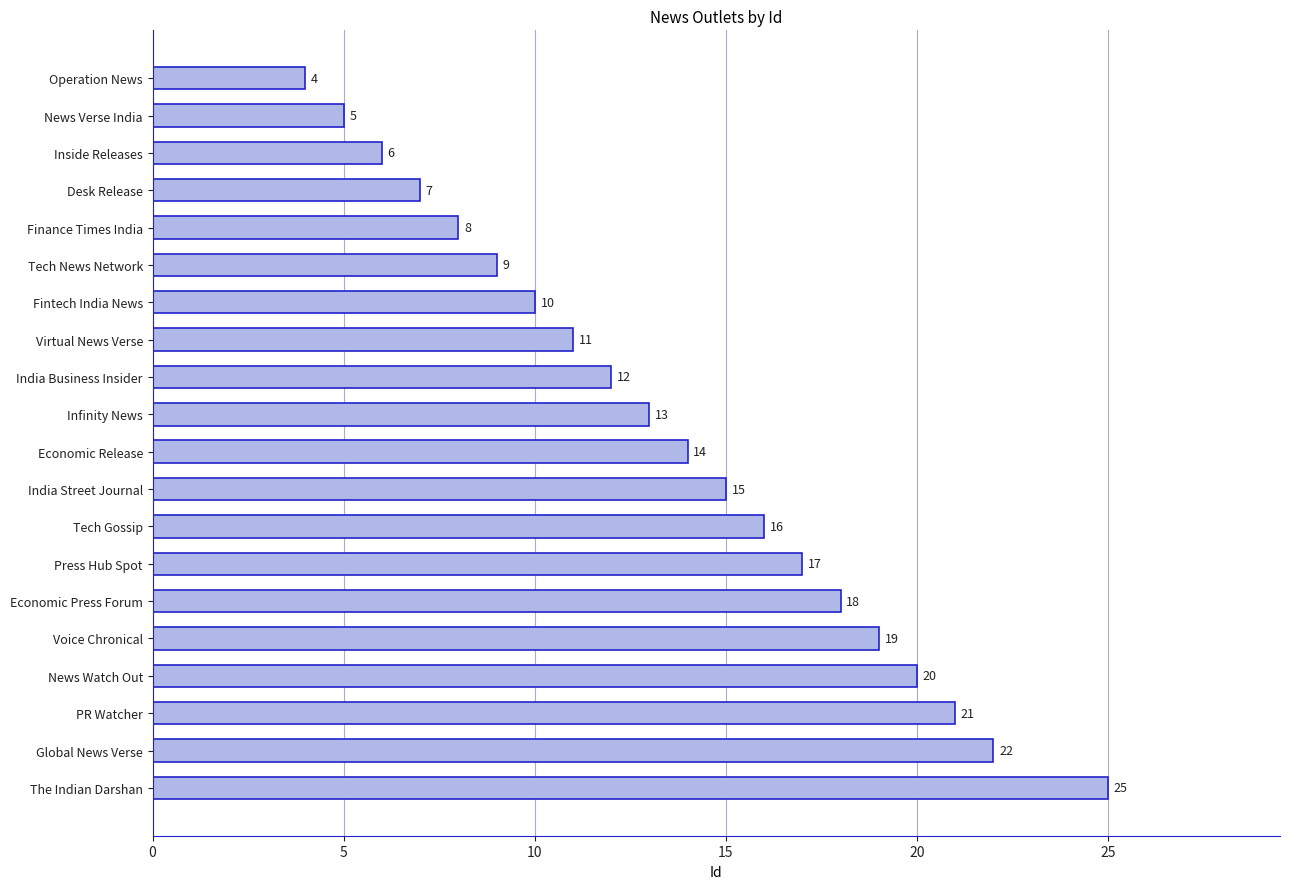

What is the difference between the maximum and minimum values?

21